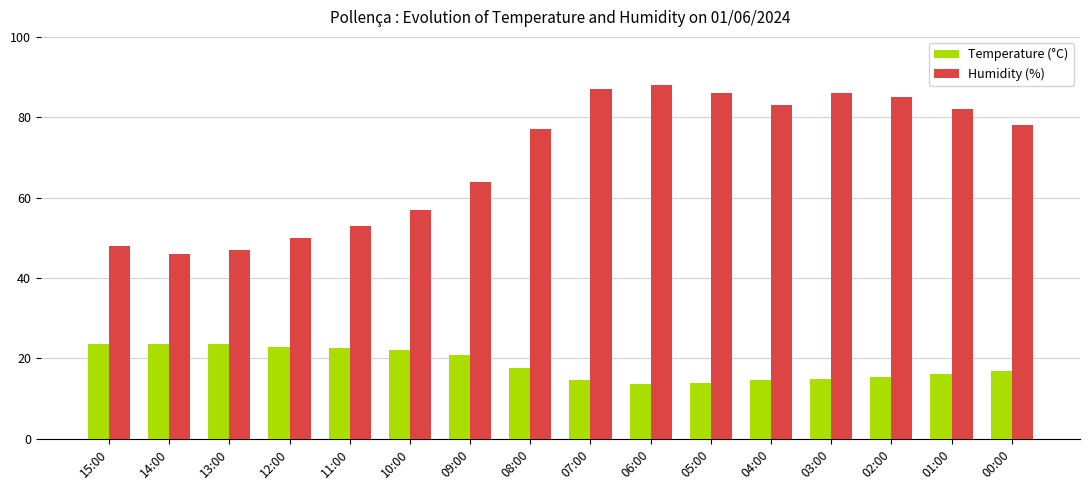

At 11:00, list the series in order from largest to smallest.

Humidity (%), Temperature (°C)